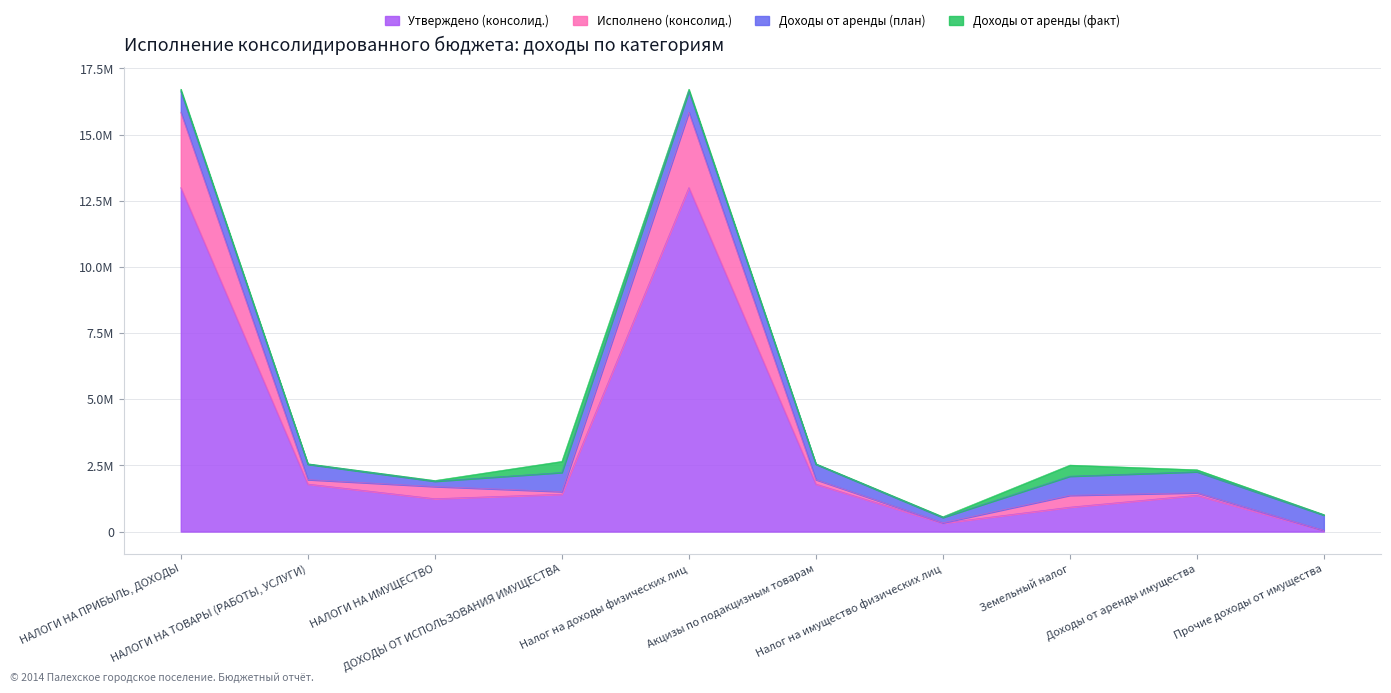

What is the label of the 7th point from the right?

ДОХОДЫ ОТ ИСПОЛЬЗОВАНИЯ ИМУЩЕСТВА